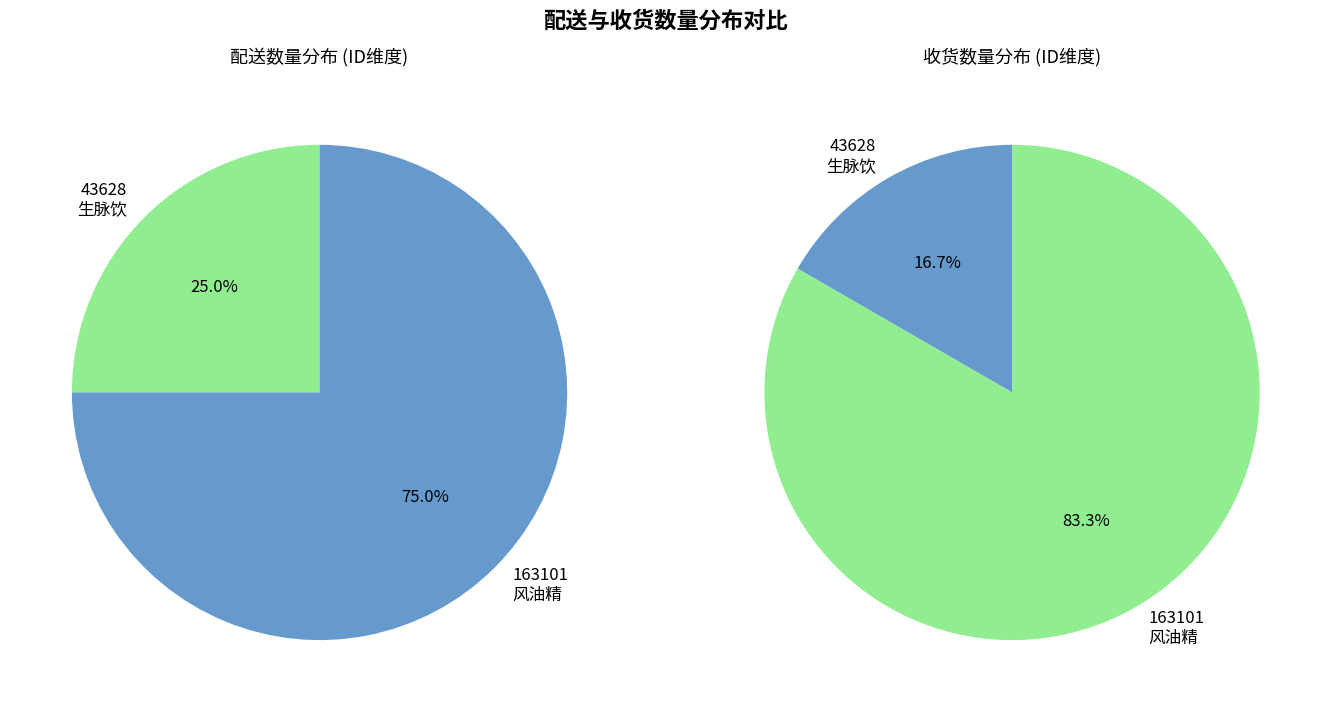

Rank the categories by value from highest to lowest.

163101, 43628